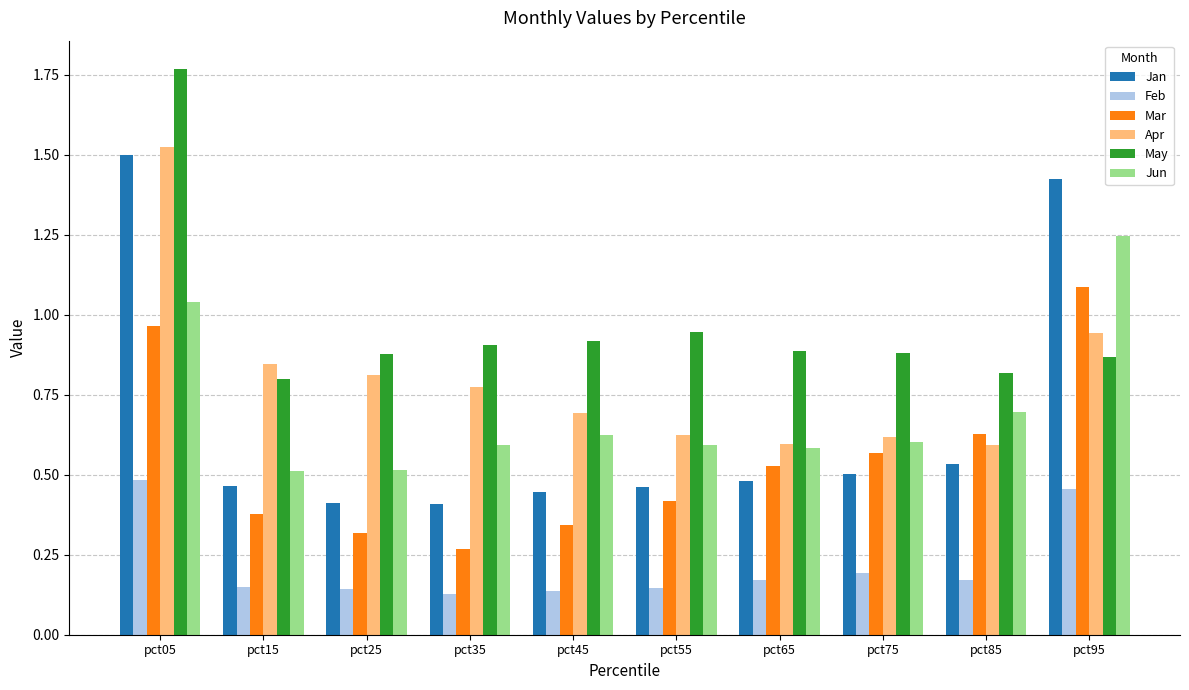

Which series has the largest range (max minus min)?

Jan